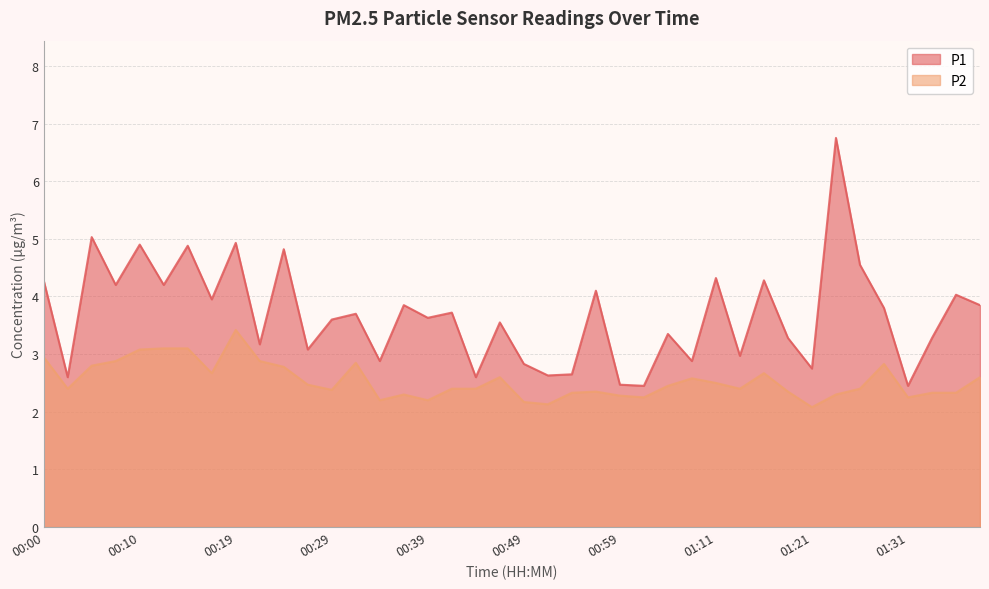

How many interior local peaks does the P1 series have?

15